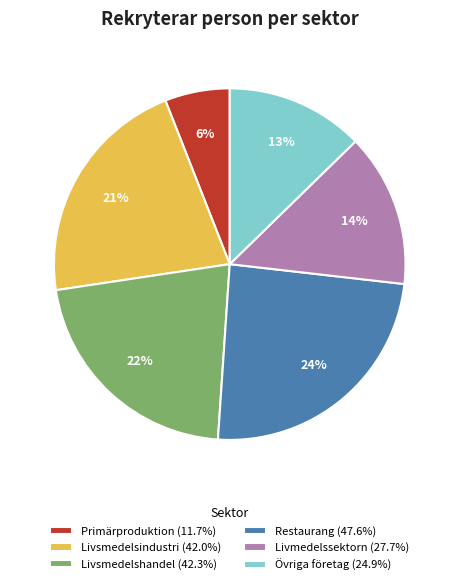

What is the ratio of the value at Livsmedelsindustri (42.0%) to the value at Restaurang (47.6%)?

0.9